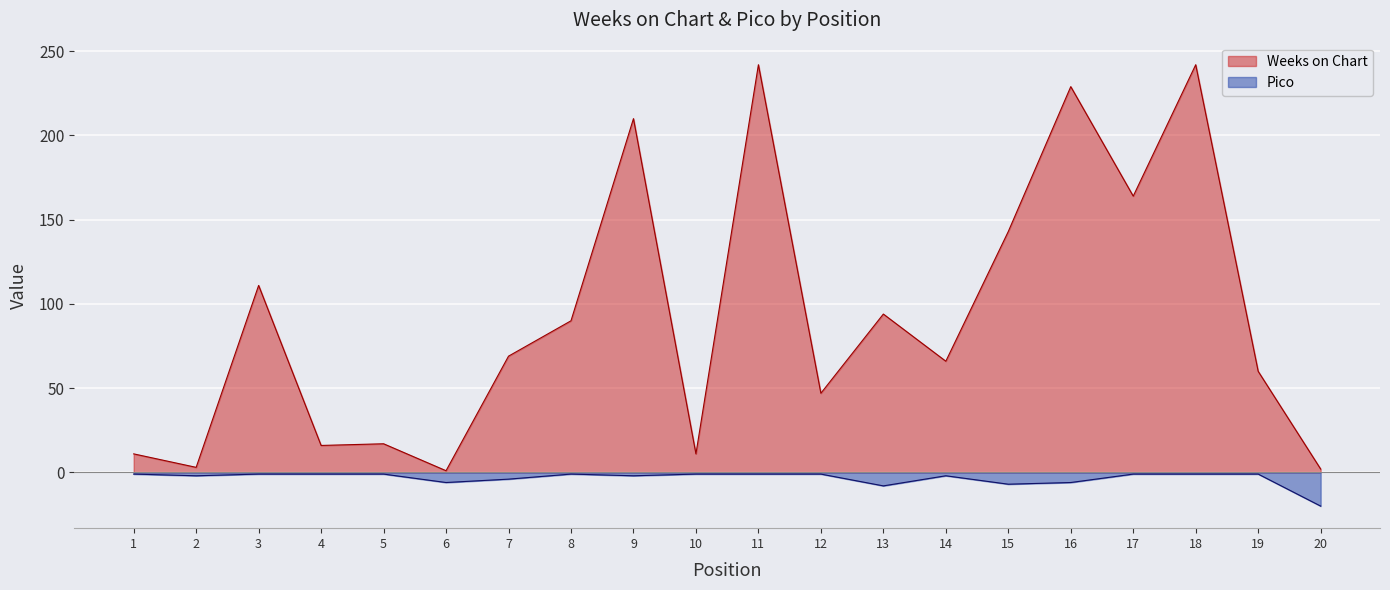

Reading left to right, list all the values displayed in this chart.

Weeks on Chart: 1=11	2=3	3=111	4=16	5=17	6=1	7=69	8=90	9=210	10=11	11=242	12=47	13=94	14=66	15=143	16=229	17=164	18=242	19=60	20=2
Pico: 1=-1	2=-2	3=-1	4=-1	5=-1	6=-6	7=-4	8=-1	9=-2	10=-1	11=-1	12=-1	13=-8	14=-2	15=-7	16=-6	17=-1	18=-1	19=-1	20=-20